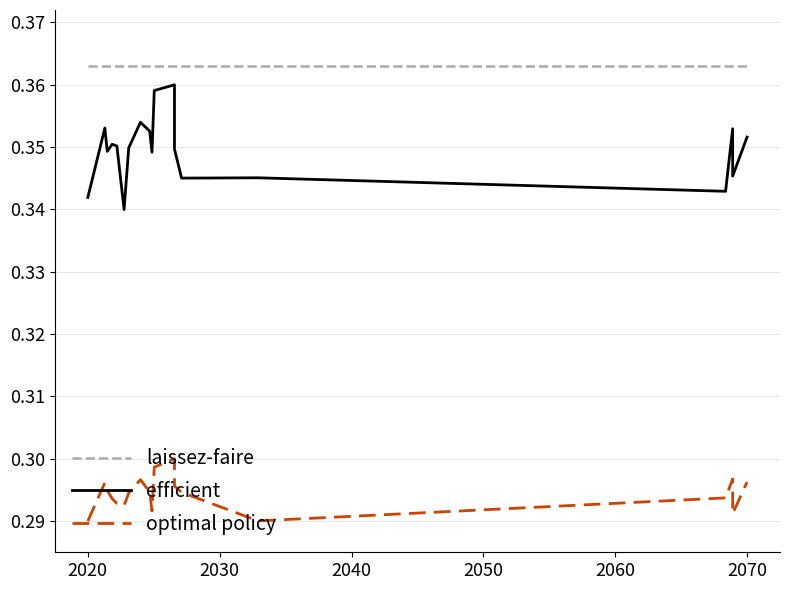

What is the sum of the laissez-faire values at 2030 and 2020?

0.7